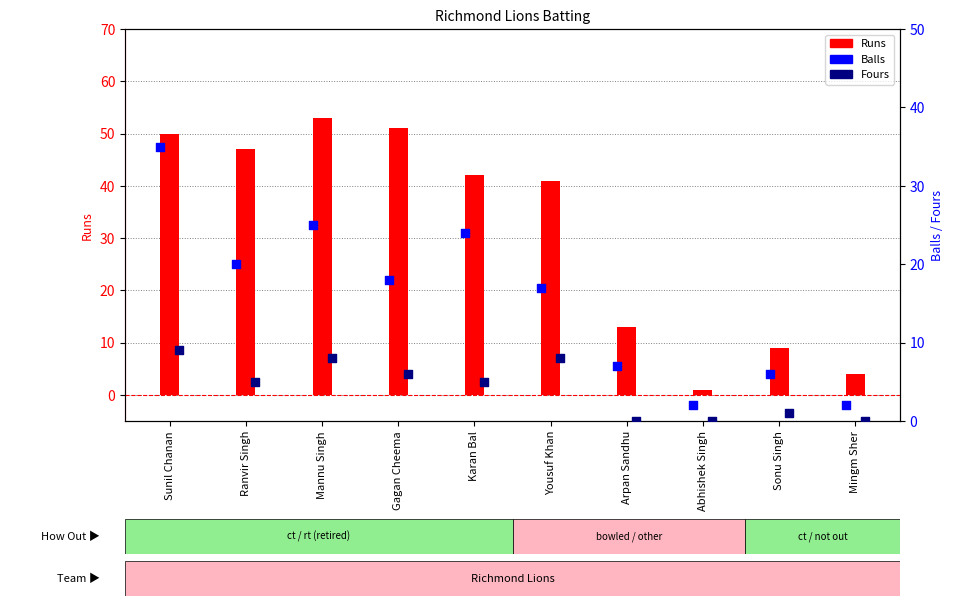

What is the total value across all series at Gagan Cheema?

75